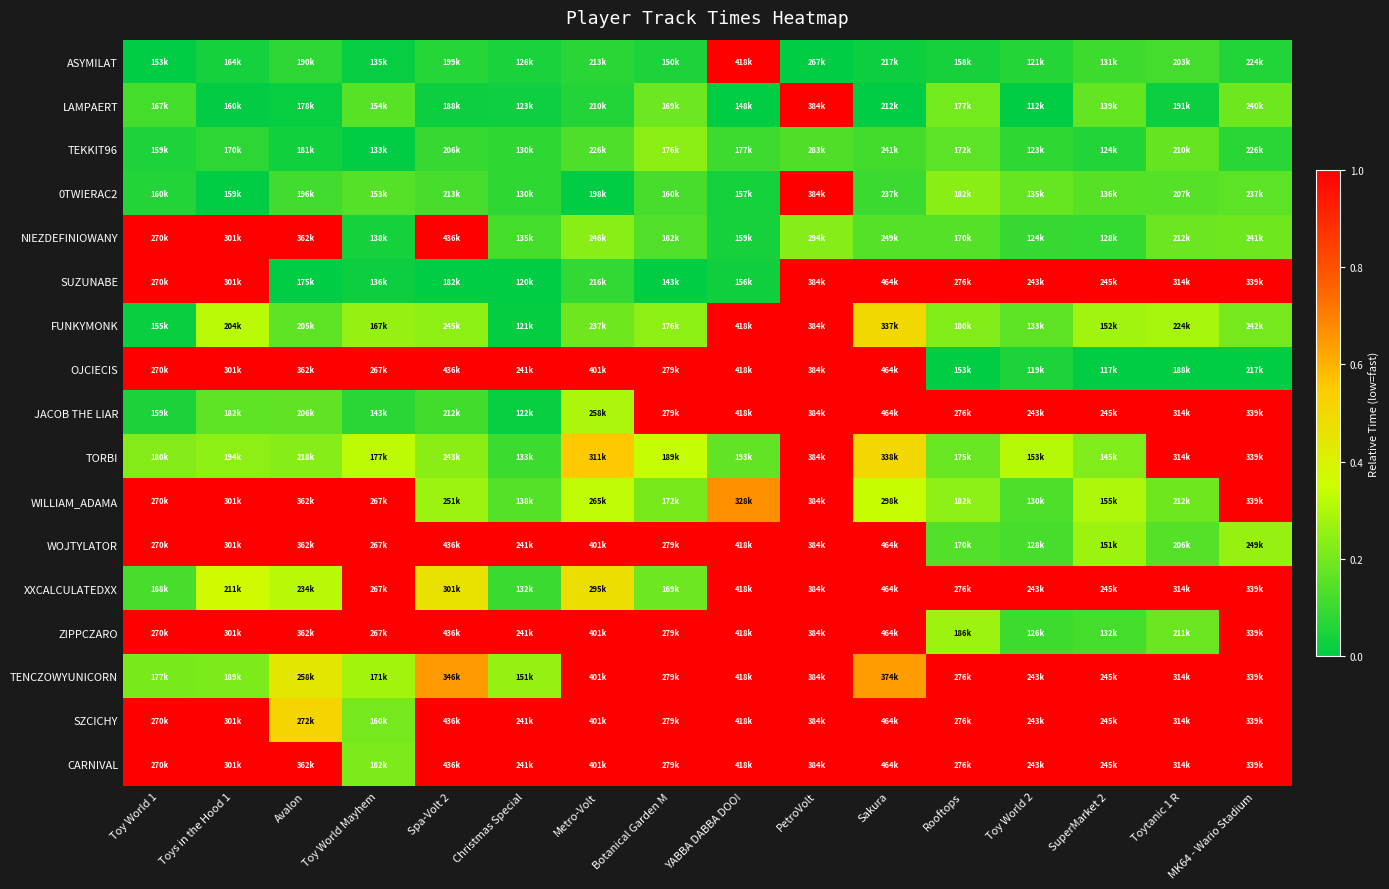

Between Spa-Volt 2 and Rooftops, which series saw the biggest shift?

OJCIECIS